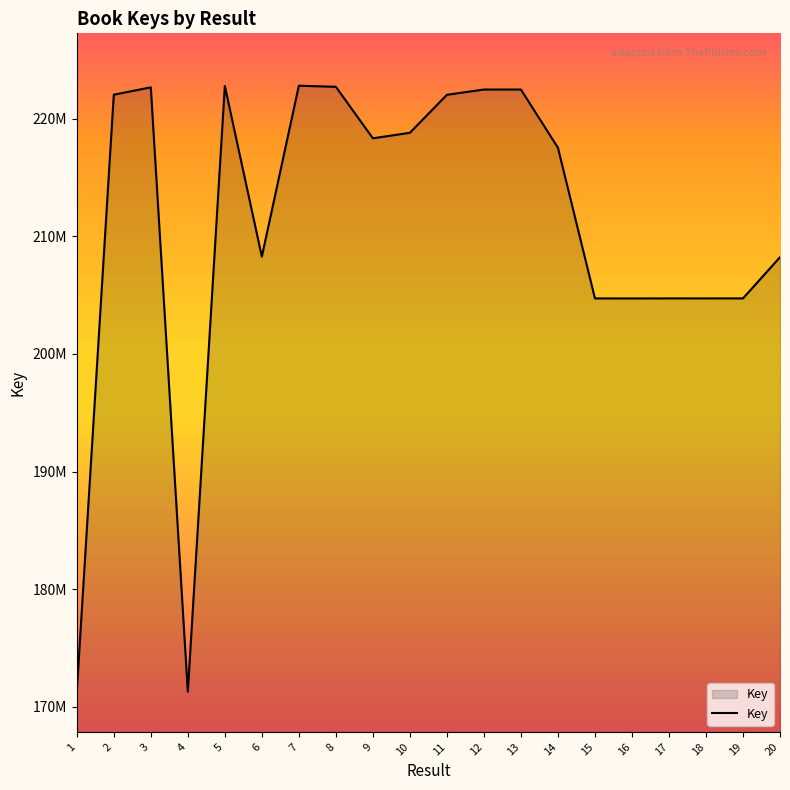

Where is the data nearest to the value 197050208?

16